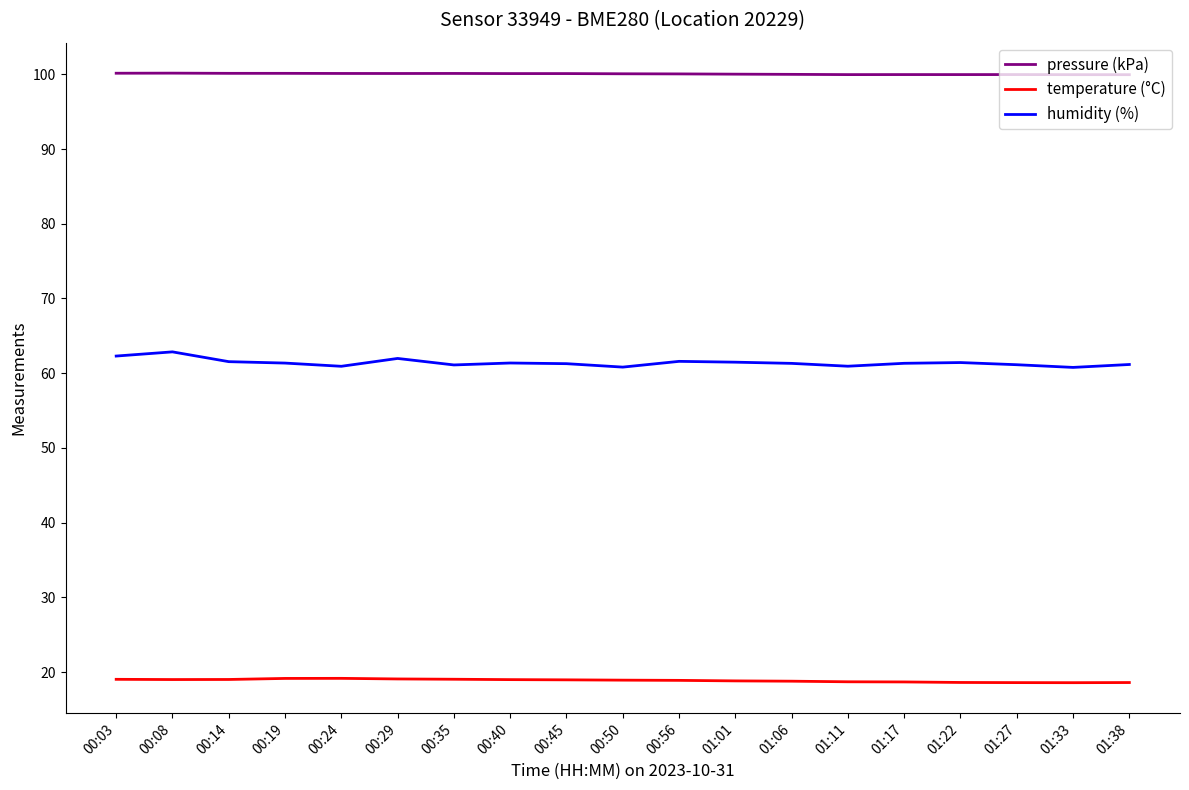

True or false: humidity (%) has more than 0 interior local peaks.

True